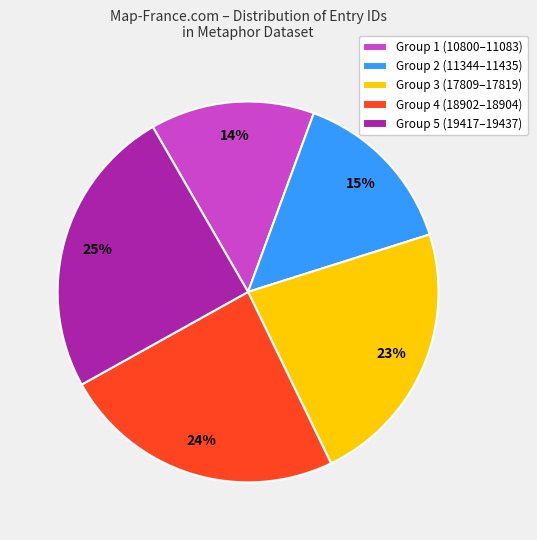

Count the number of slices in the pie.

5